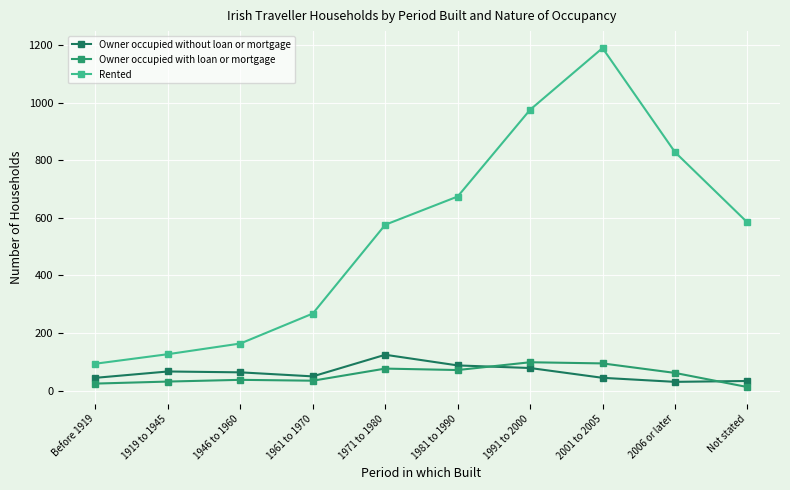

Is it true that Owner occupied without loan or mortgage equals 34 at Not stated?

True